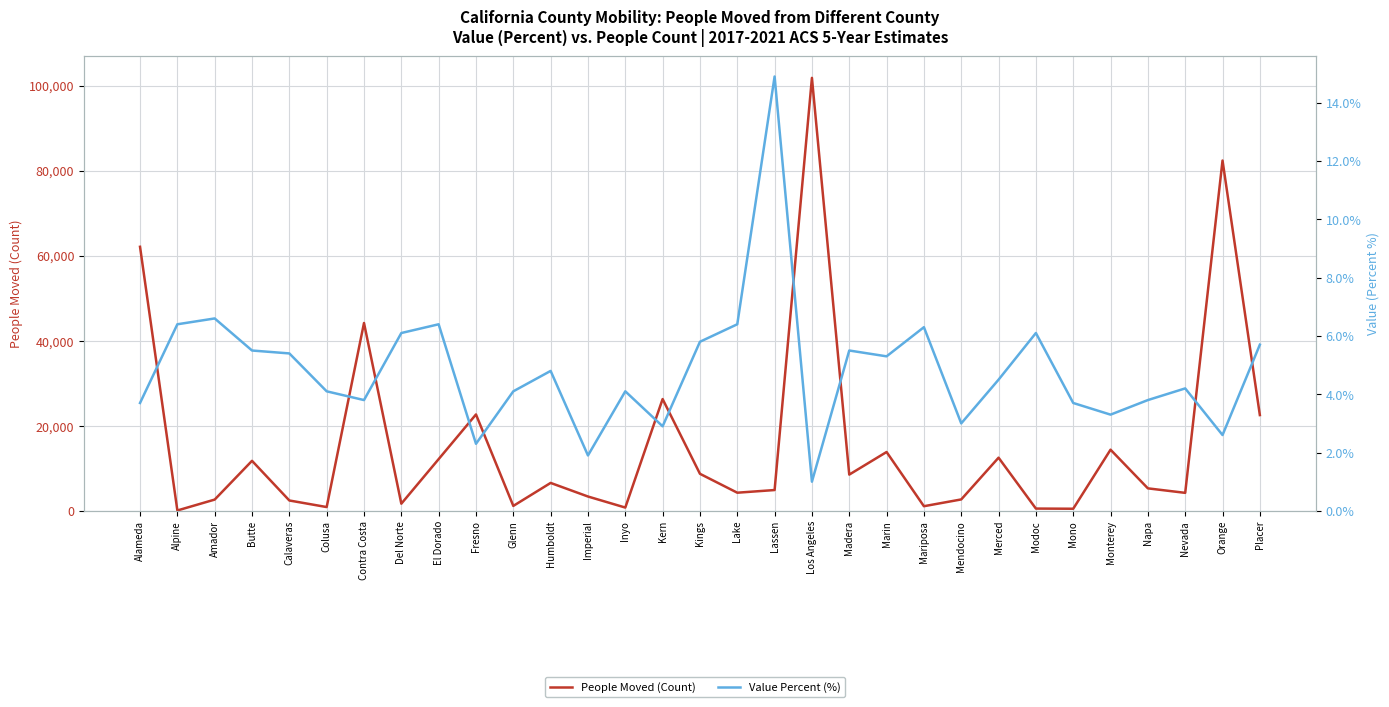

List the labels in order of Value Percent (%) value, largest first.

Lassen, Amador, Alpine, El Dorado, Lake, Mariposa, Del Norte, Modoc, Kings, Placer, Butte, Madera, Calaveras, Marin, Humboldt, Merced, Nevada, Colusa, Glenn, Inyo, Contra Costa, Napa, Alameda, Mono, Monterey, Mendocino, Kern, Orange, Fresno, Imperial, Los Angeles